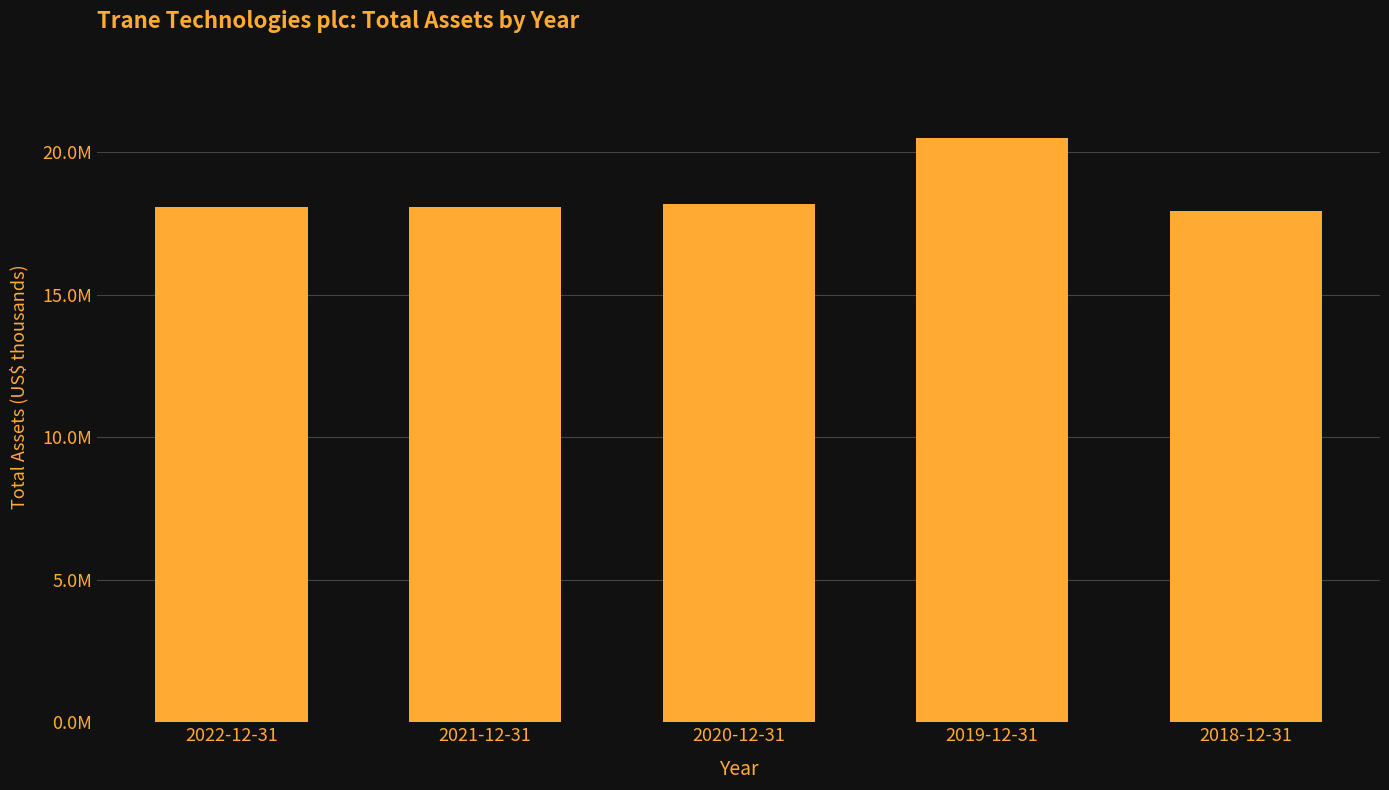

Which has a higher value, 2021-12-31 or 2022-12-31?

2022-12-31